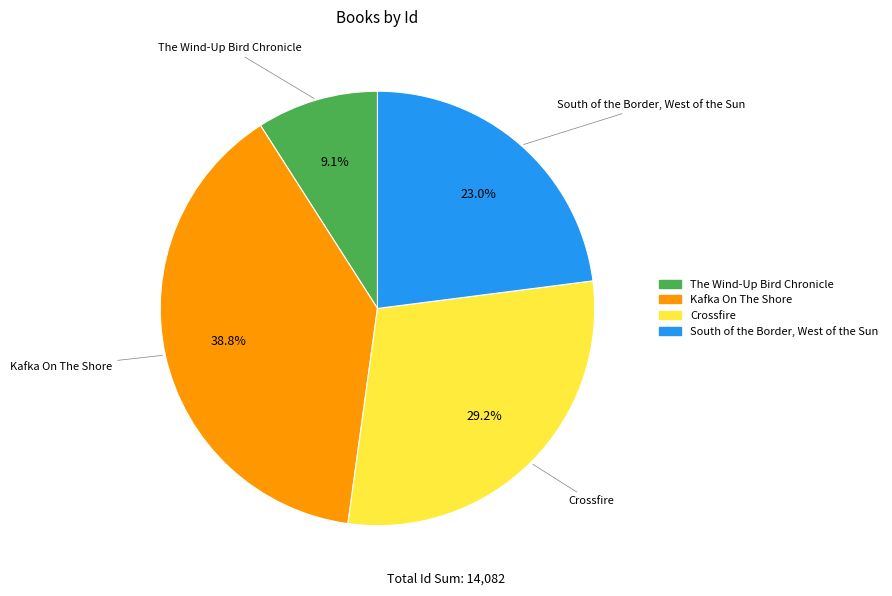

Combined, do Kafka On The Shore and Crossfire account for over 50%?

Yes